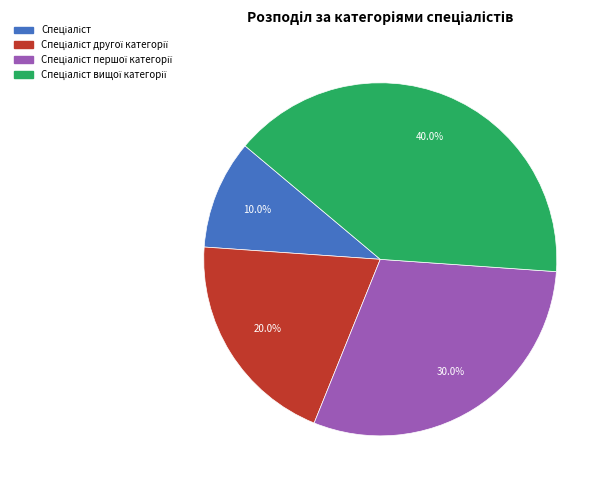

How many segments does this pie chart have?

4